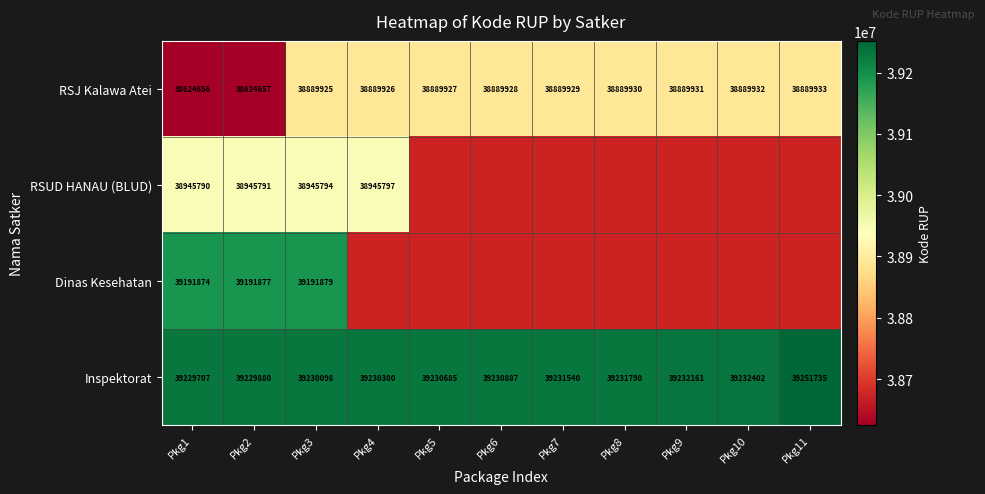

What is the minimum value for RSJ Kalawa Atei?

38624656